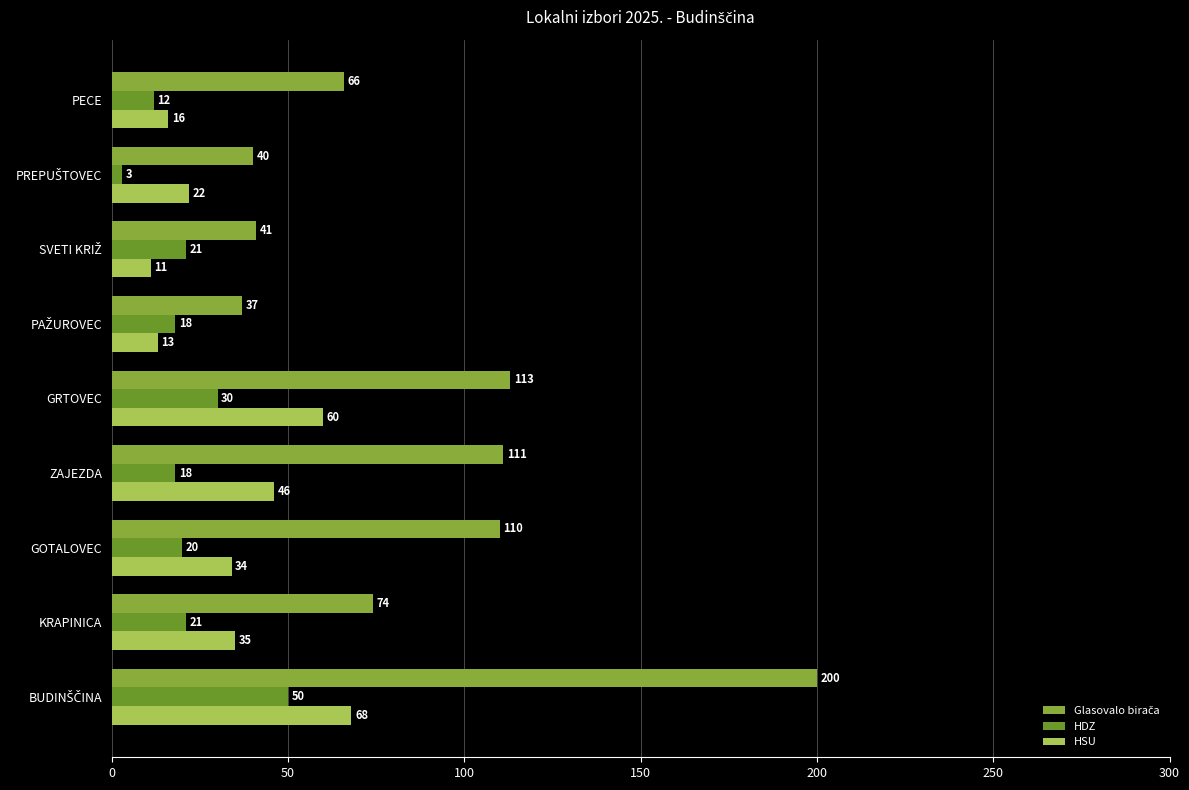

What is the average value of the HDZ series?

21